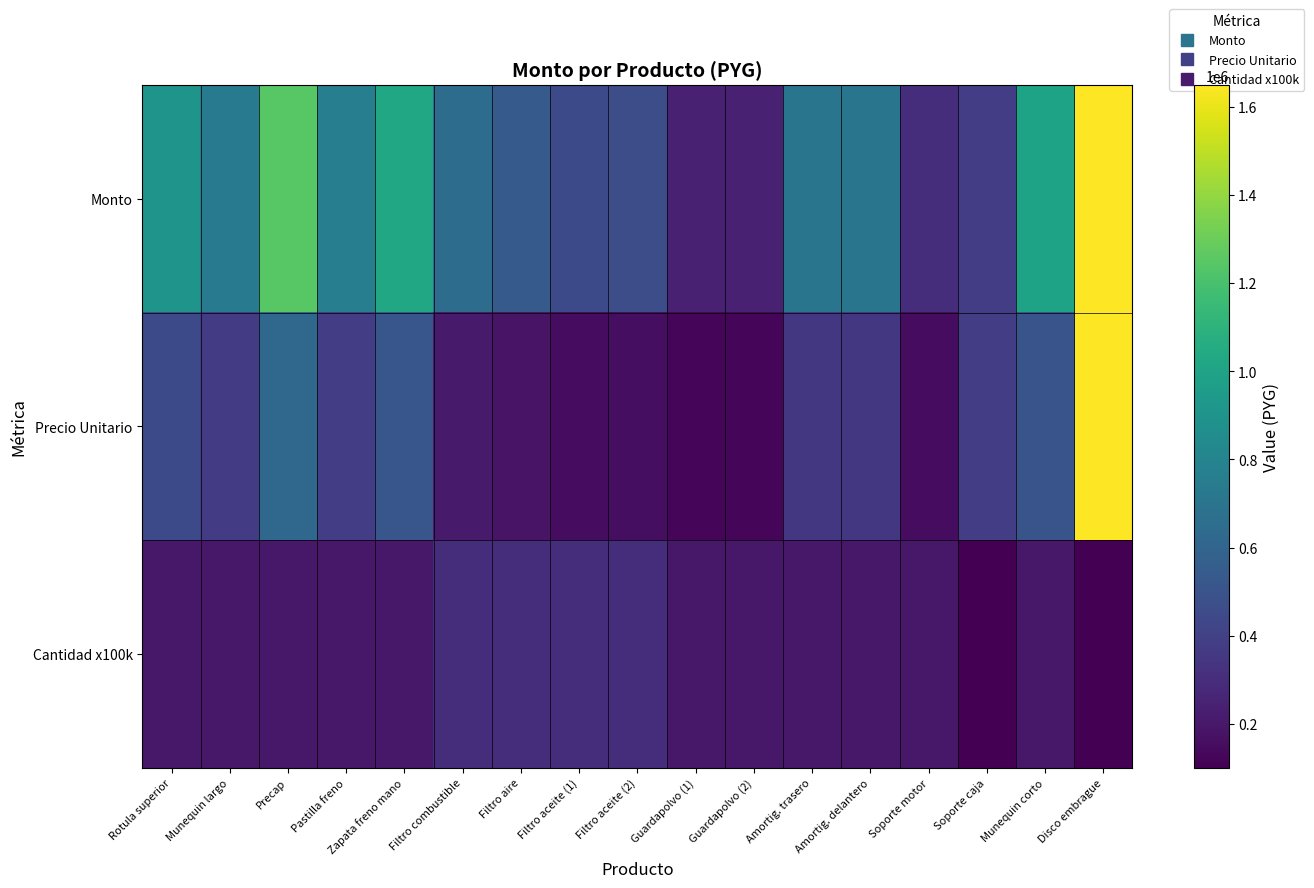

Reading left to right, what are all the values shown in this chart?

Monto: Rotula superior=900000	Munequin largo=740000	Precap=1250000	Pastilla freno=760000	Zapata freno mano=1030000	Filtro combustible=645000	Filtro aire=540000	Filtro aceite (1)=450000	Filtro aceite (2)=465000	Guardapolvo (1)=240000	Guardapolvo (2)=240000	Amortig. trasero=700000	Amortig. delantero=700000	Soporte motor=300000	Soporte caja=380000	Munequin corto=1000000	Disco embrague=1650000
Precio Unitario: Rotula superior=450000	Munequin largo=370000	Precap=625000	Pastilla freno=380000	Zapata freno mano=515000	Filtro combustible=215000	Filtro aire=180000	Filtro aceite (1)=150000	Filtro aceite (2)=155000	Guardapolvo (1)=120000	Guardapolvo (2)=120000	Amortig. trasero=350000	Amortig. delantero=350000	Soporte motor=150000	Soporte caja=380000	Munequin corto=500000	Disco embrague=1650000
Cantidad x100k: Rotula superior=200000	Munequin largo=200000	Precap=200000	Pastilla freno=200000	Zapata freno mano=200000	Filtro combustible=300000	Filtro aire=300000	Filtro aceite (1)=300000	Filtro aceite (2)=300000	Guardapolvo (1)=200000	Guardapolvo (2)=200000	Amortig. trasero=200000	Amortig. delantero=200000	Soporte motor=200000	Soporte caja=100000	Munequin corto=200000	Disco embrague=100000